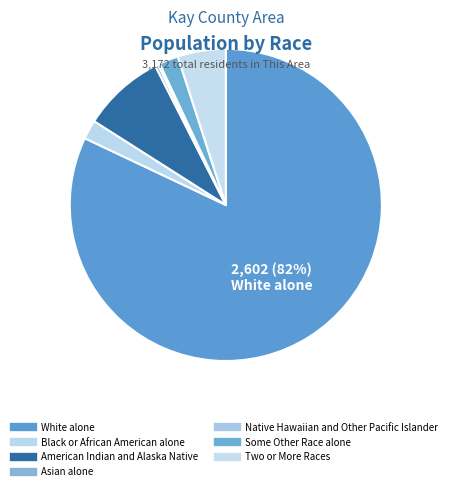

Which has a higher value, White alone or American Indian and Alaska Native?

White alone